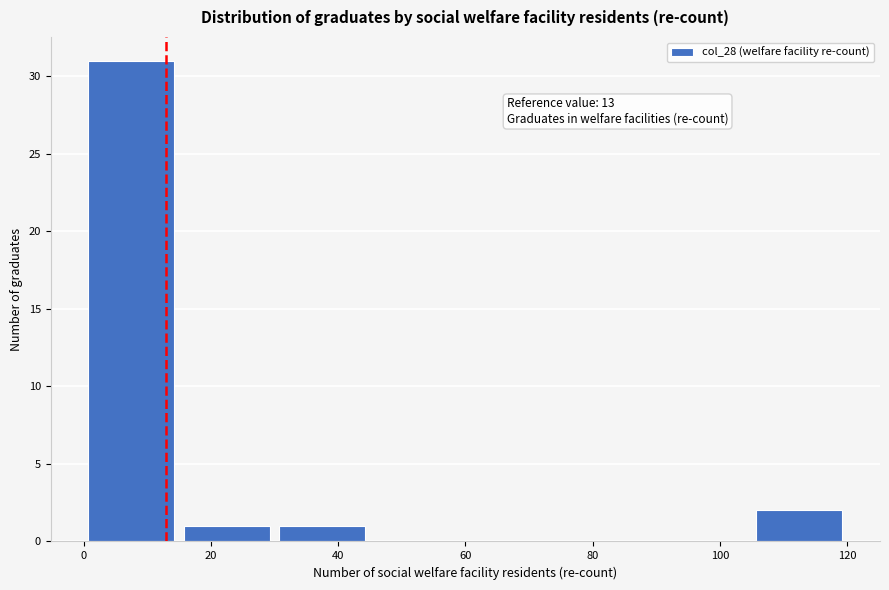

Over which range of the x-axis is the bar tallest?

0 to 15